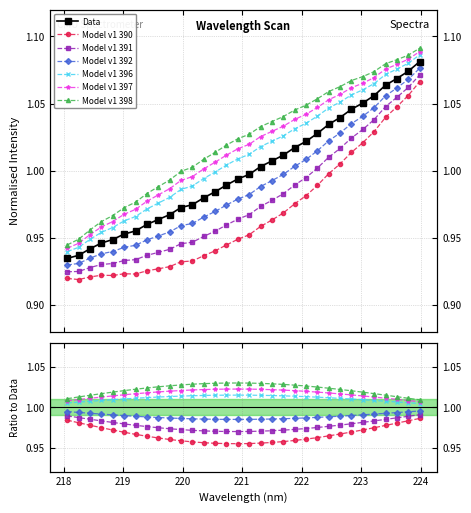

Reading left to right, what are all the values shown in this chart?

0.9	0.9	0.9	0.9	0.9	1.0	1.0	1.0	1.0	1.0	1.0	1.0	1.0	1.0	1.0	1.0	1.0	1.0	1.0	1.0	1.0	1.0	1.0	1.0	1.0	1.0	1.1	1.1	1.1	1.1	1.1	1.1